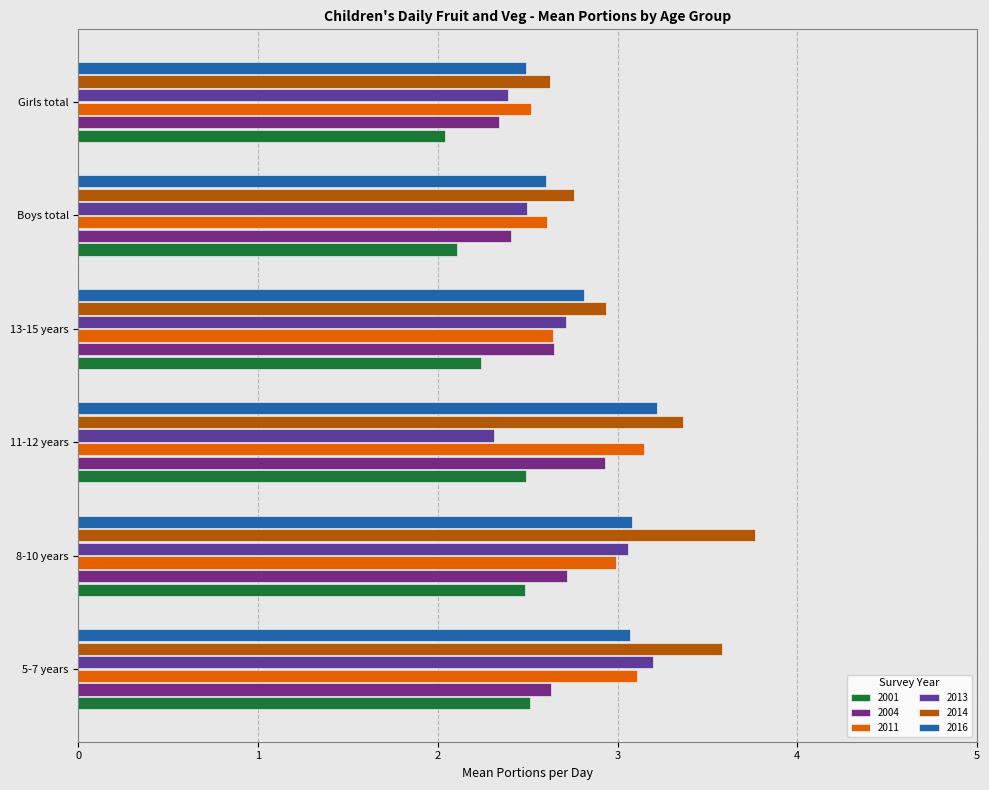

What is the minimum value for 2014?

2.6